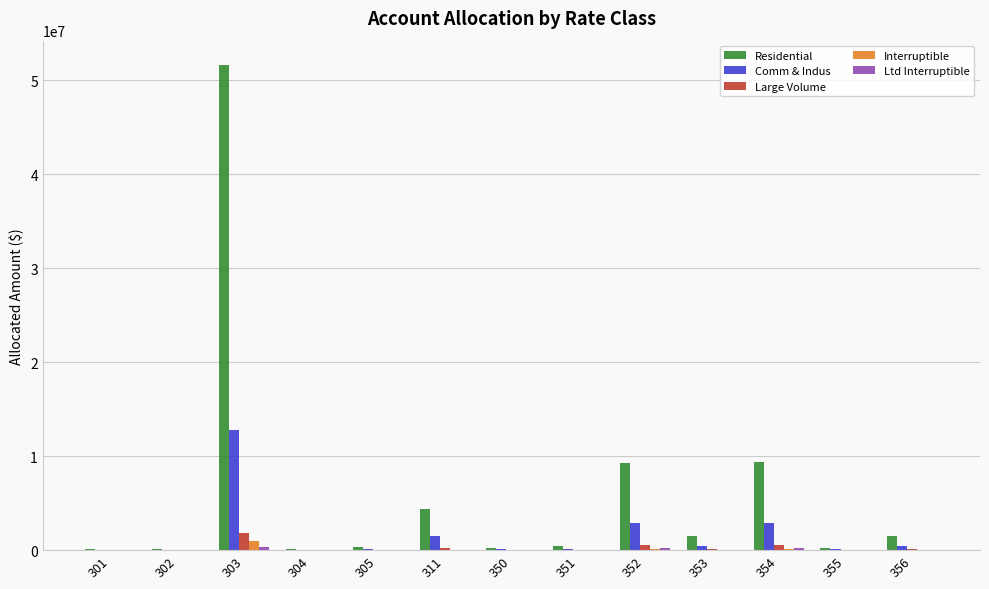

Which series has the largest total across all categories?

Residential